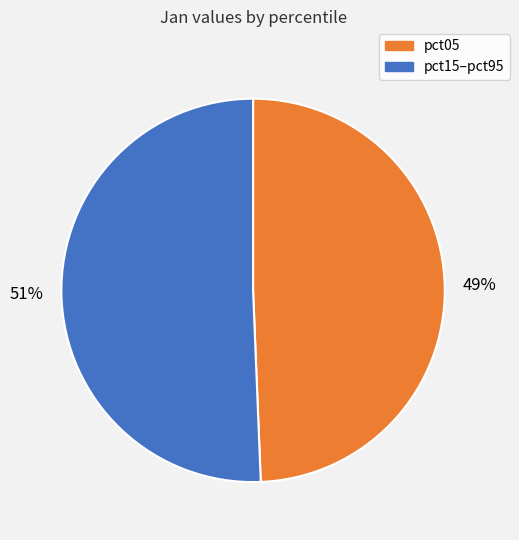

To the nearest percent, what is the average slice percentage?

50%